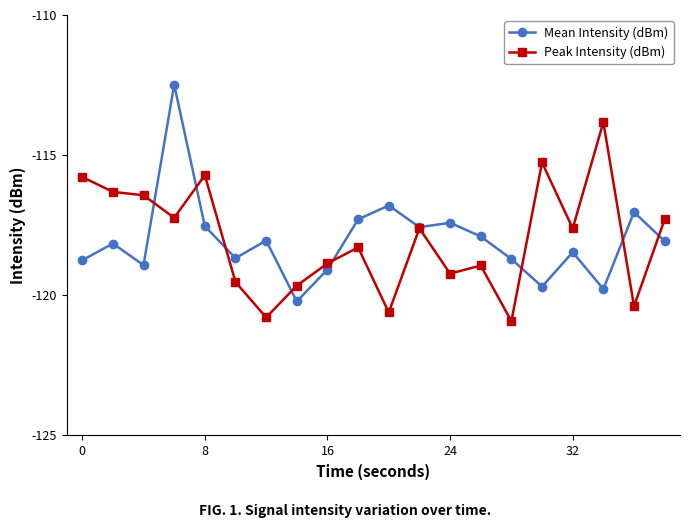

What is the difference between the maximum and minimum values in the Peak Intensity (dBm) series?

7.1